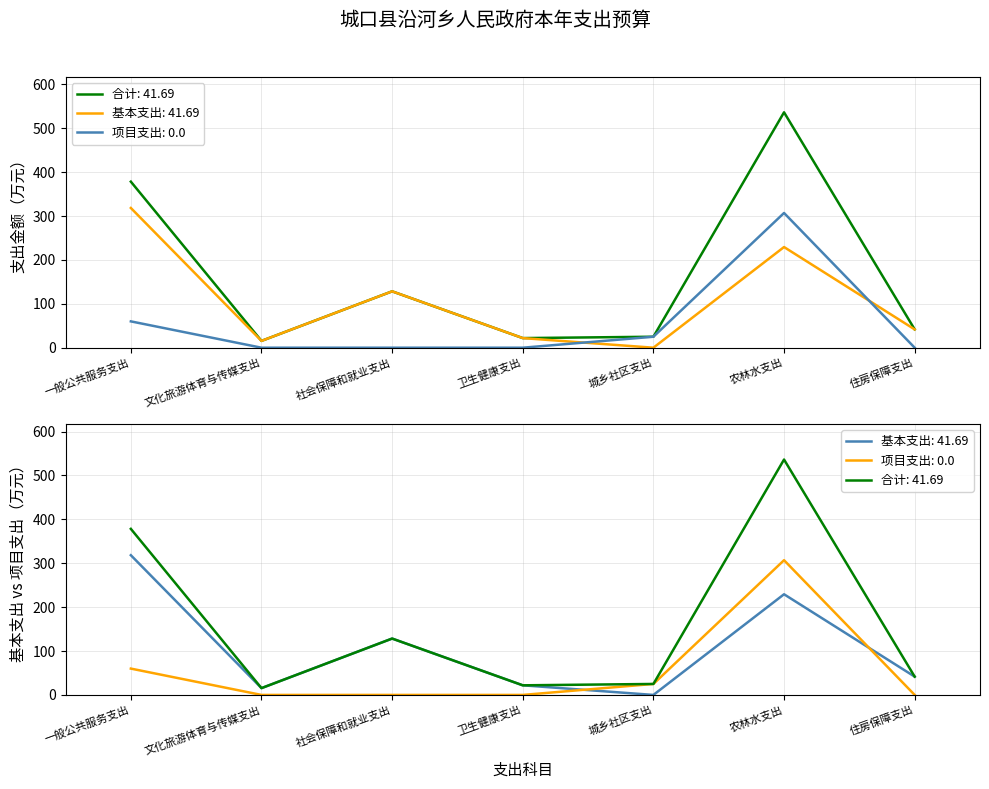

Rank the series by their maximum value, from lowest to highest.

项目支出, 基本支出, 合计